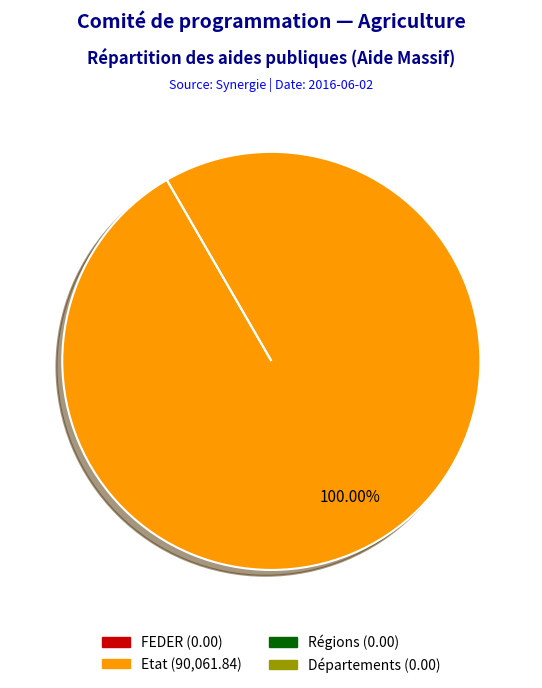

To the nearest percent, what percentage of the pie is Etat?

100%